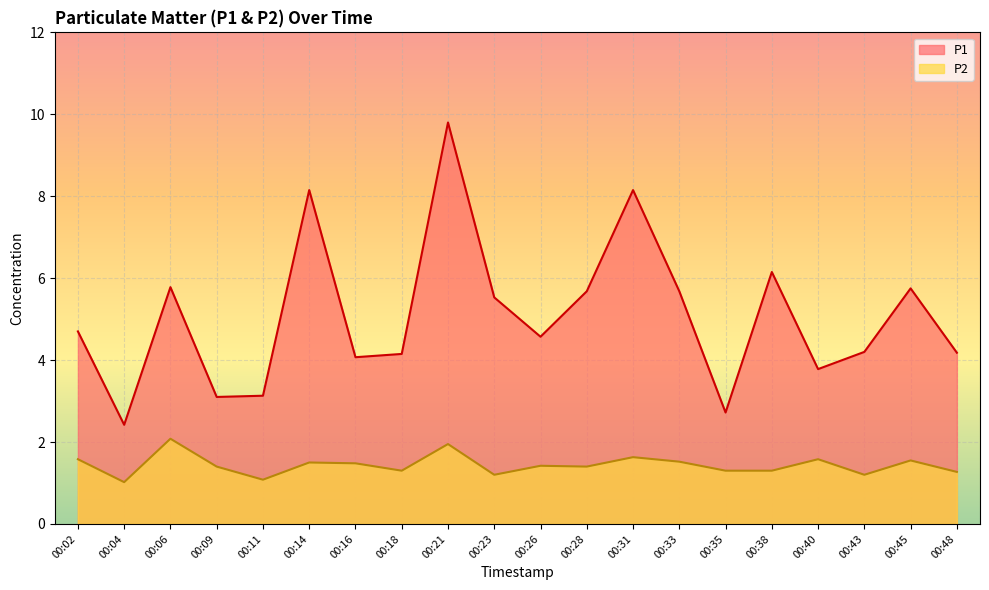

True or false: P1 and P2 cross at least once.

False